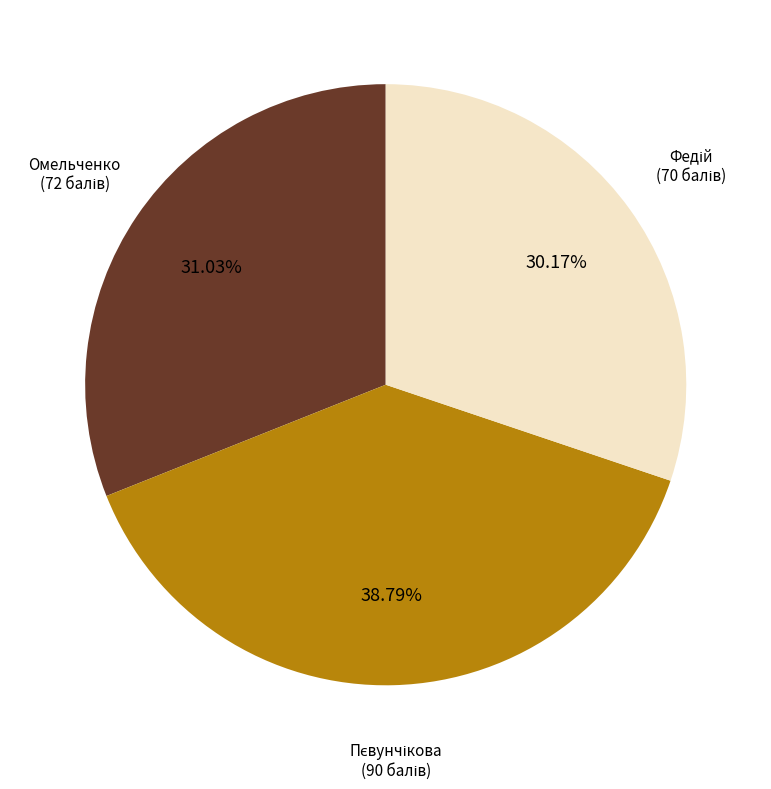

How many segments does this pie chart have?

3